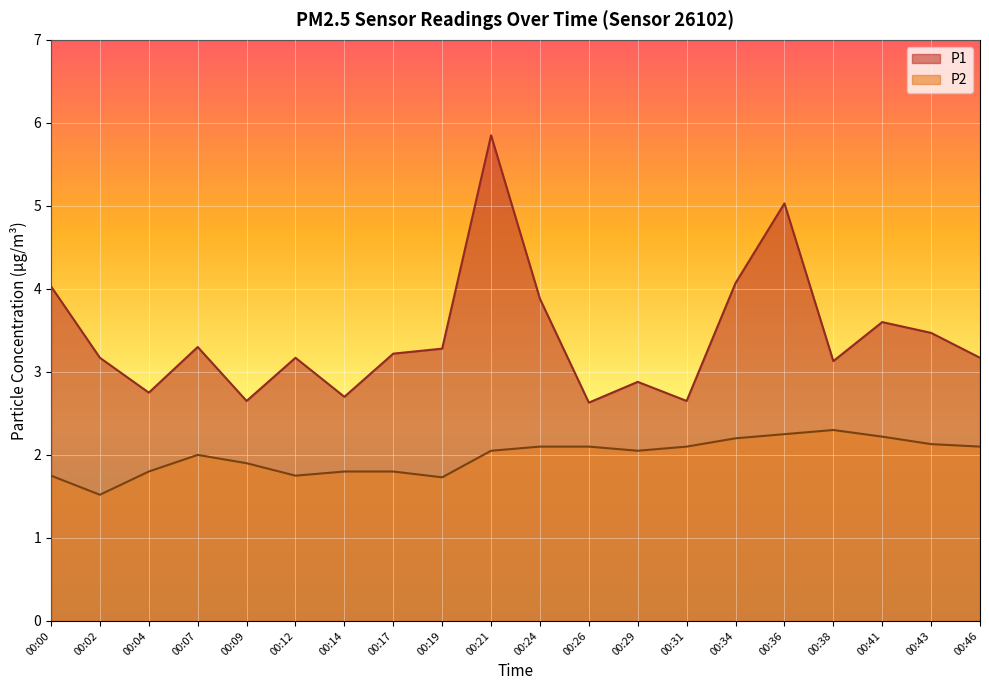

Reading left to right, extract all data points from this chart.

P1: 4.0	3.2	2.8	3.3	2.6	3.2	2.7	3.2	3.3	5.8	3.9	2.6	2.9	2.6	4.1	5.0	3.1	3.6	3.5	3.2
P2: 1.8	1.5	1.8	2.0	1.9	1.8	1.8	1.8	1.7	2.0	2.1	2.1	2.0	2.1	2.2	2.2	2.3	2.2	2.1	2.1